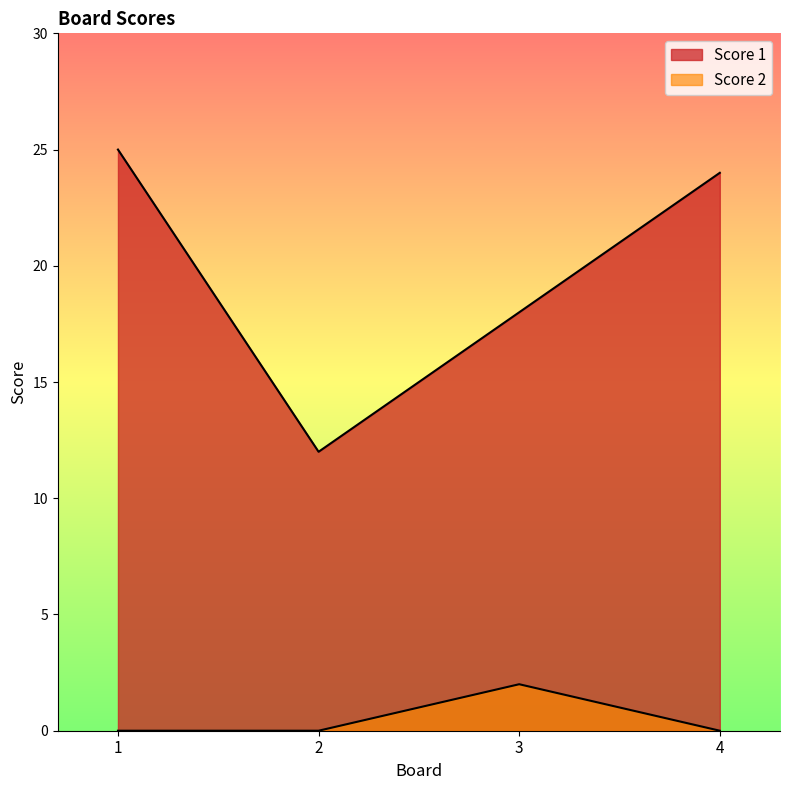

The value of Score 1 at 1 is 6. True or false?

False